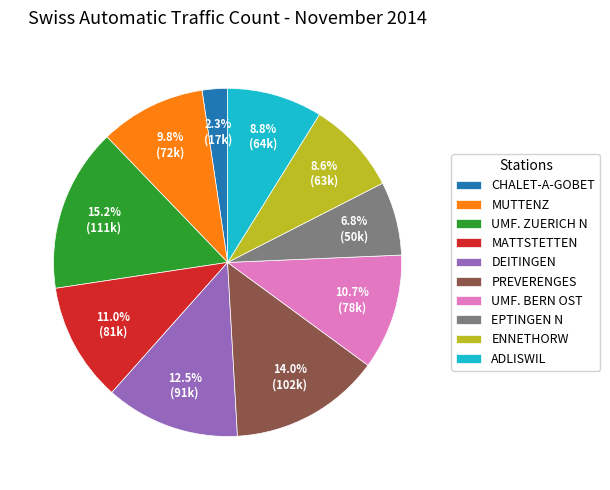

What percentage is the ADLISWIL slice, to the nearest percent?

9%